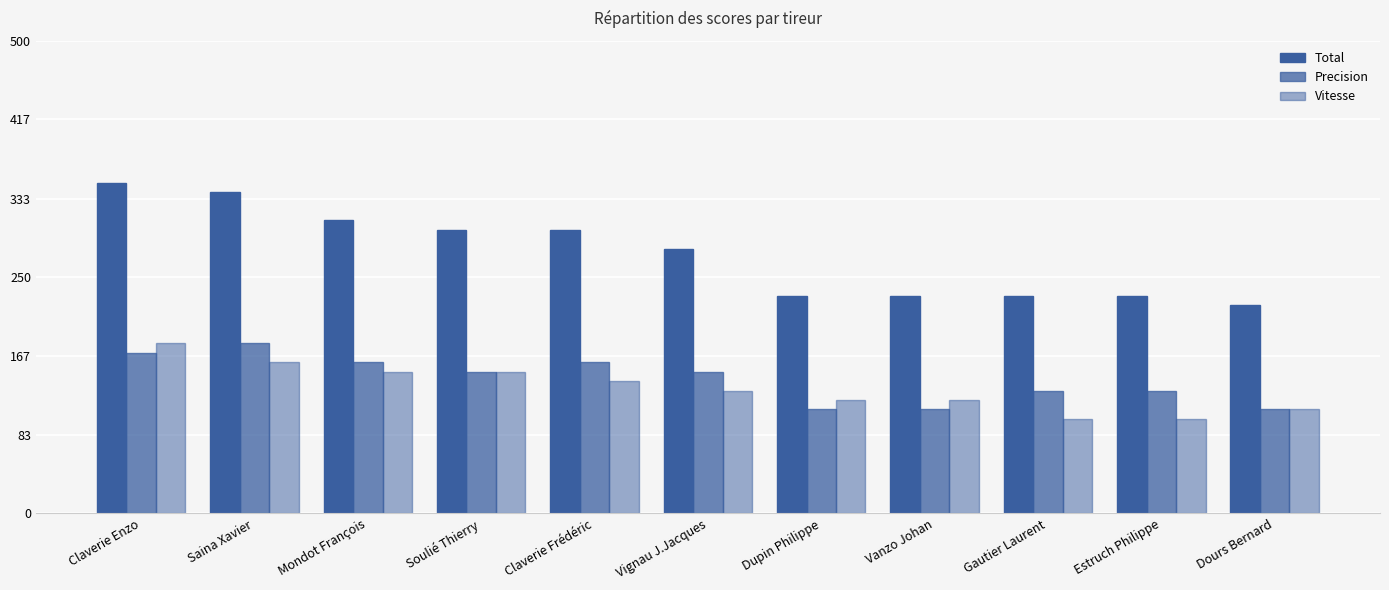

How many Precision values are between 110 and 160?

9